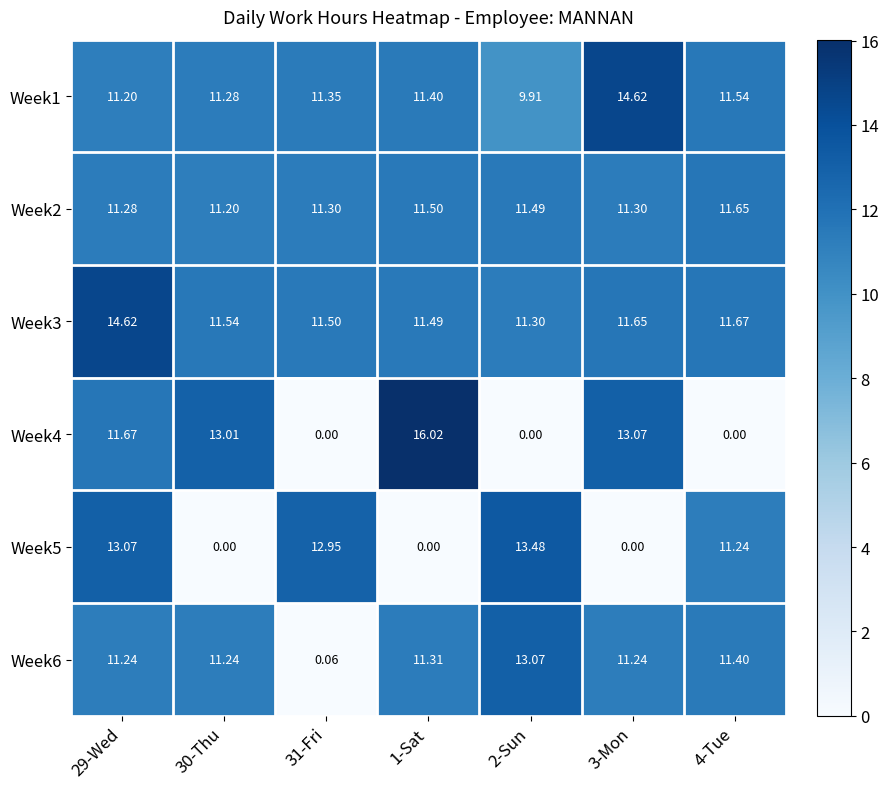

Which series changed the most between 29-Wed and 1-Sat?

Week5